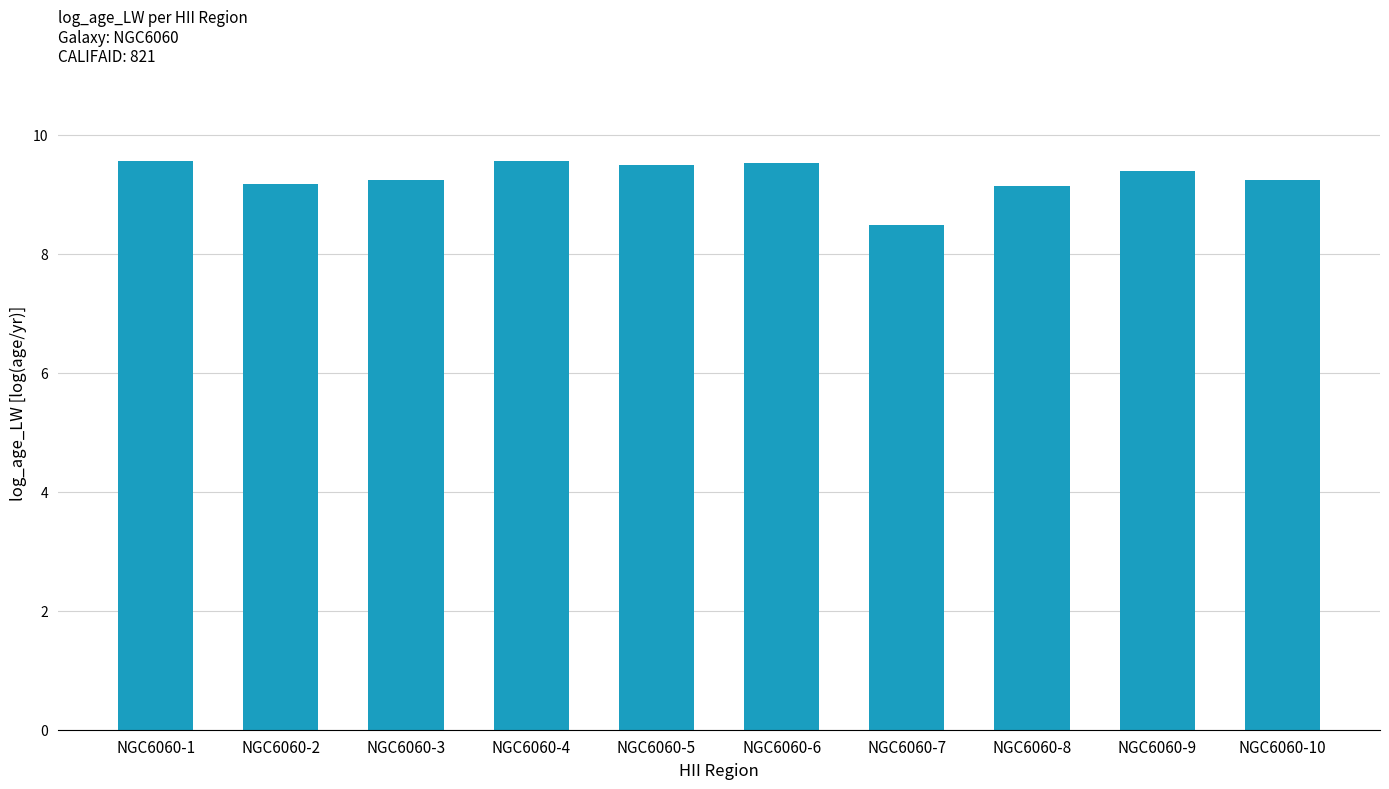

What is the greatest value displayed?

9.6